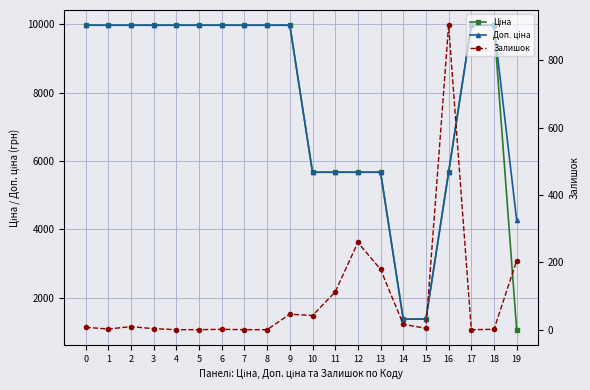

What is the approximate value of Ціна at 3?

9975.0